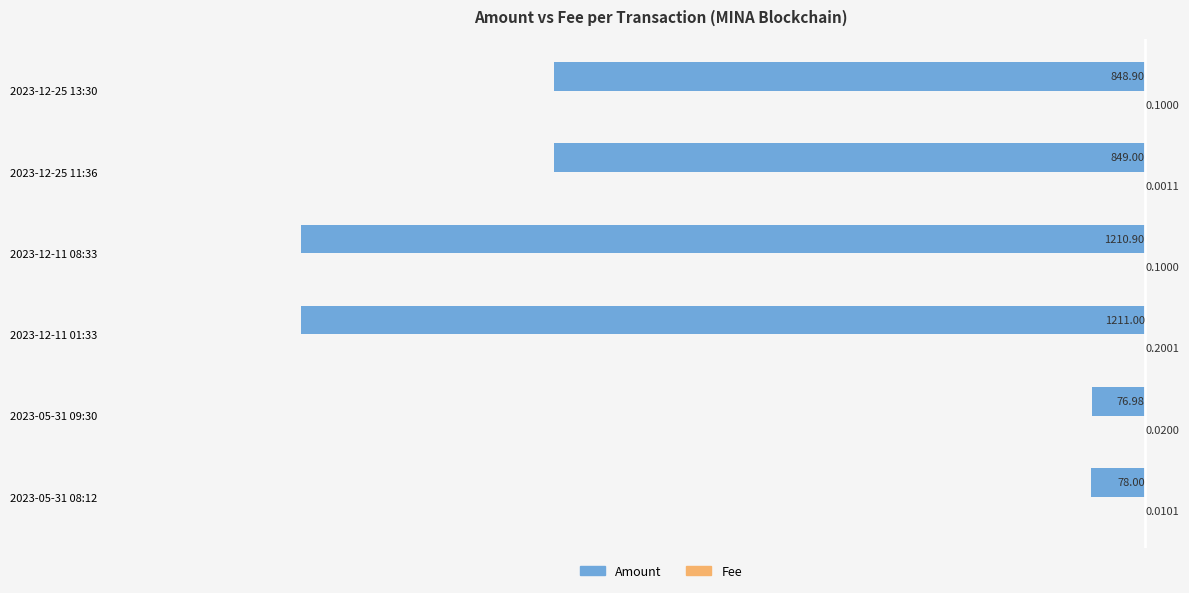

What is the sum of the Amount values at 2023-12-25 13:30 and 2023-05-31 08:12?

-926.9